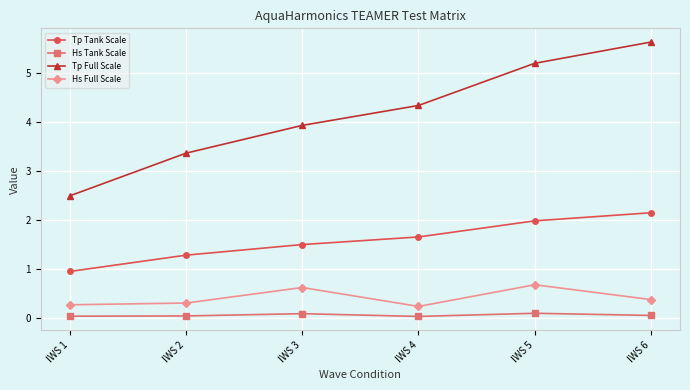

True or false: Tp Full Scale and Hs Full Scale cross at least once.

False